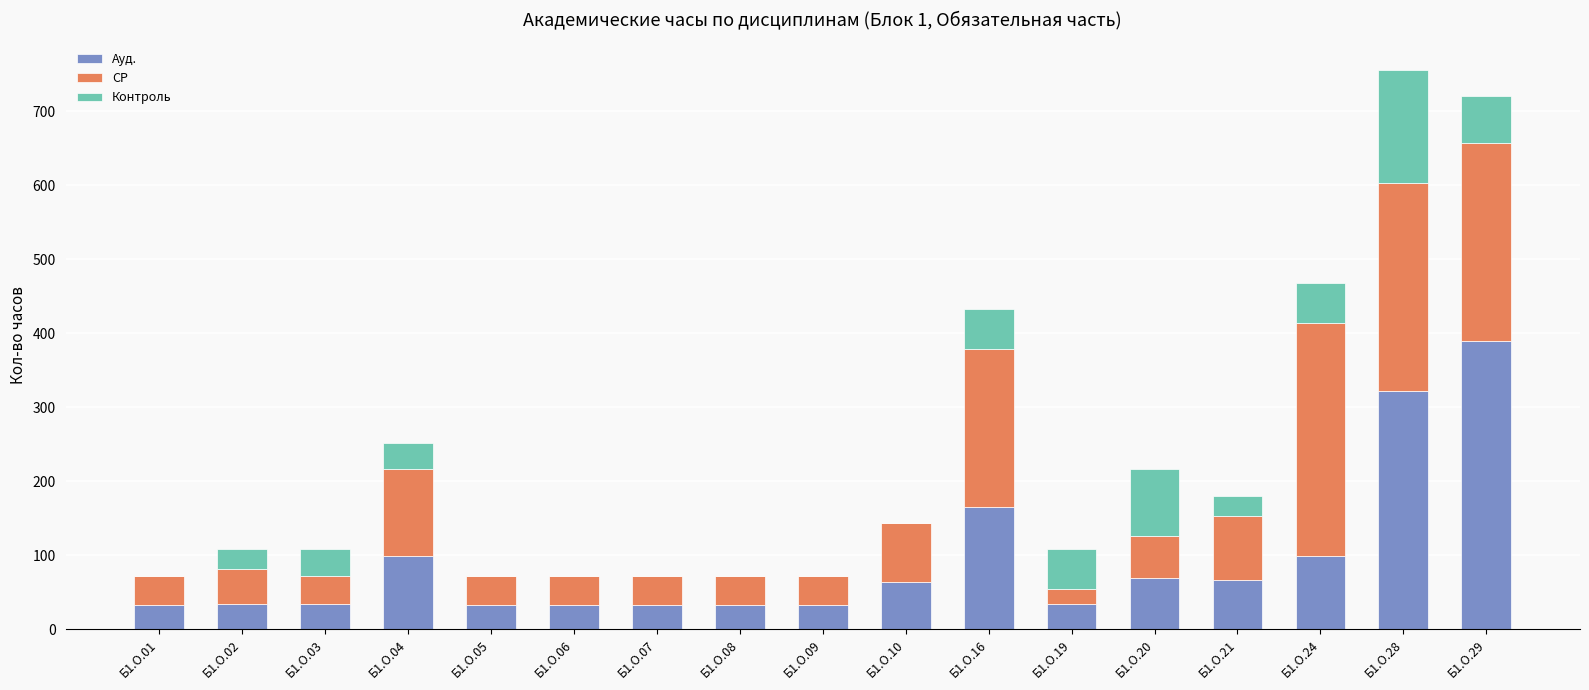

What is the sum of the Ауд. values at Б1.О.03 and Б1.О.09?

66.5